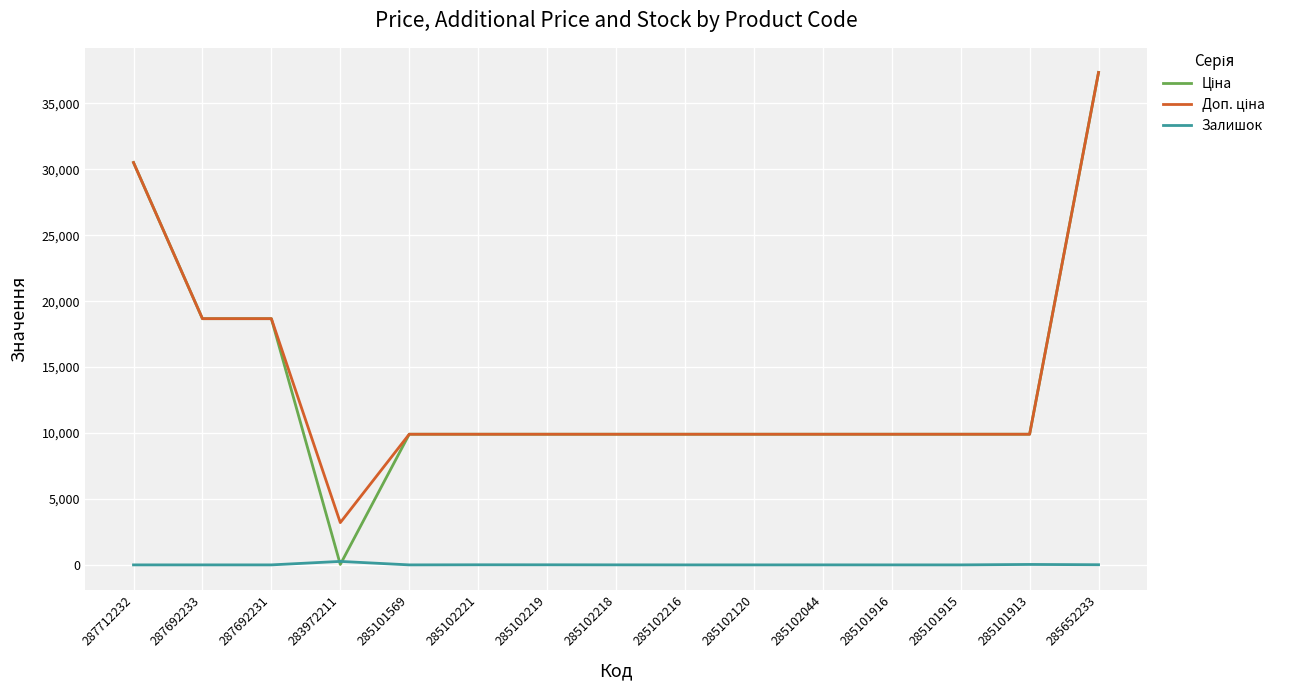

What is the maximum value shown in the chart?

37343.0